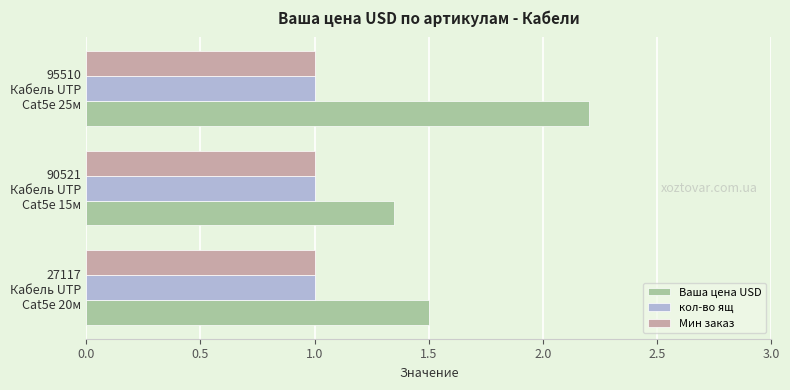

Which series has the largest range (max minus min)?

Ваша цена USD